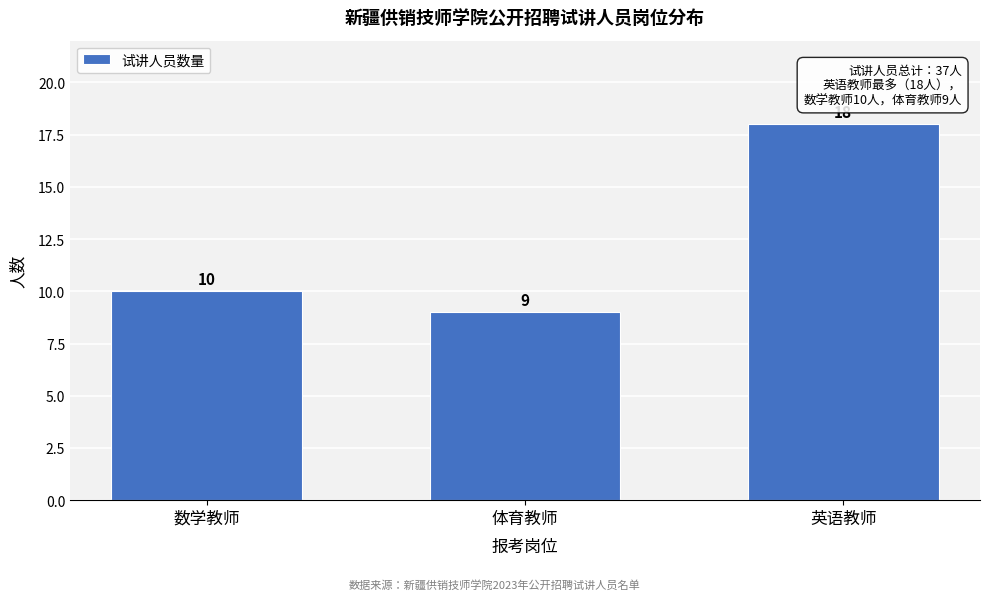

Reading left to right, what are all the values shown in this chart?

数学教师=10	体育教师=9	英语教师=18